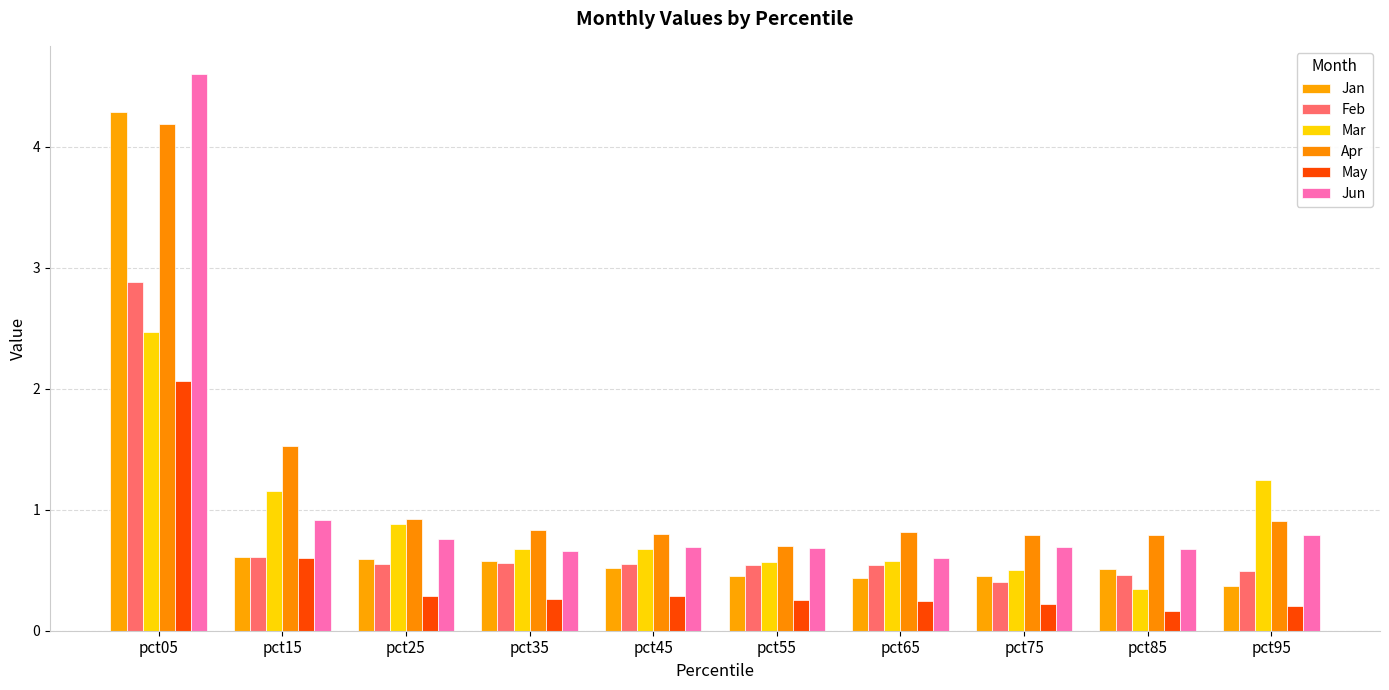

Reading right to left, extract all data points from this chart.

Jan: 0.4	0.5	0.5	0.4	0.5	0.5	0.6	0.6	0.6	4.3
Feb: 0.5	0.5	0.4	0.5	0.5	0.6	0.6	0.6	0.6	2.9
Mar: 1.2	0.3	0.5	0.6	0.6	0.7	0.7	0.9	1.2	2.5
Apr: 0.9	0.8	0.8	0.8	0.7	0.8	0.8	0.9	1.5	4.2
May: 0.2	0.2	0.2	0.2	0.3	0.3	0.3	0.3	0.6	2.1
Jun: 0.8	0.7	0.7	0.6	0.7	0.7	0.7	0.8	0.9	4.6